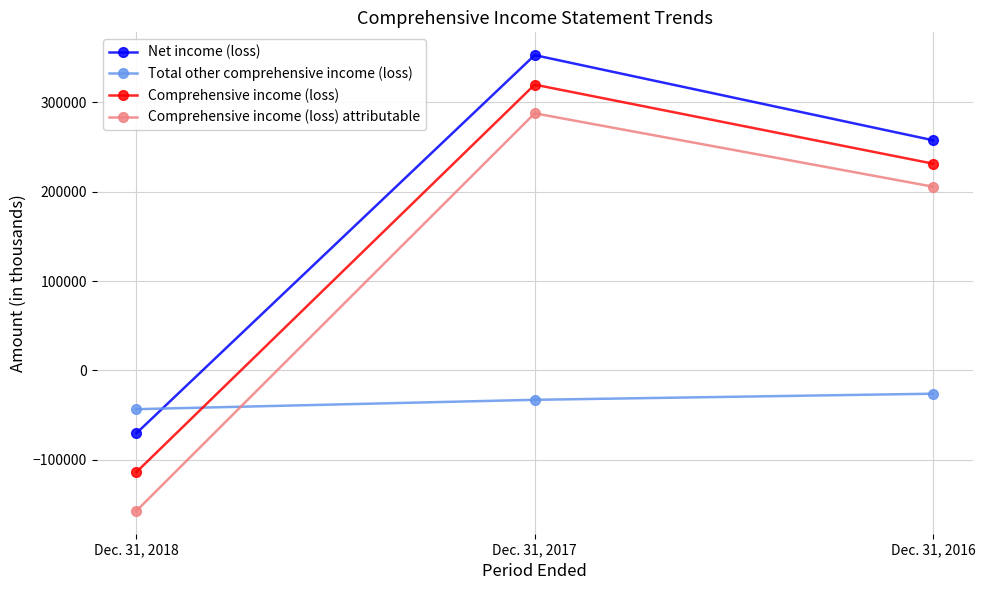

At Dec. 31, 2016, list the series in order from smallest to largest.

Total other comprehensive income (loss), Comprehensive income (loss) attributable, Comprehensive income (loss), Net income (loss)